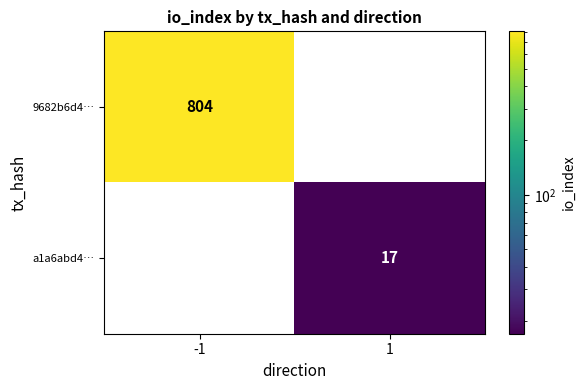

Which category has the highest value across all series?

-1